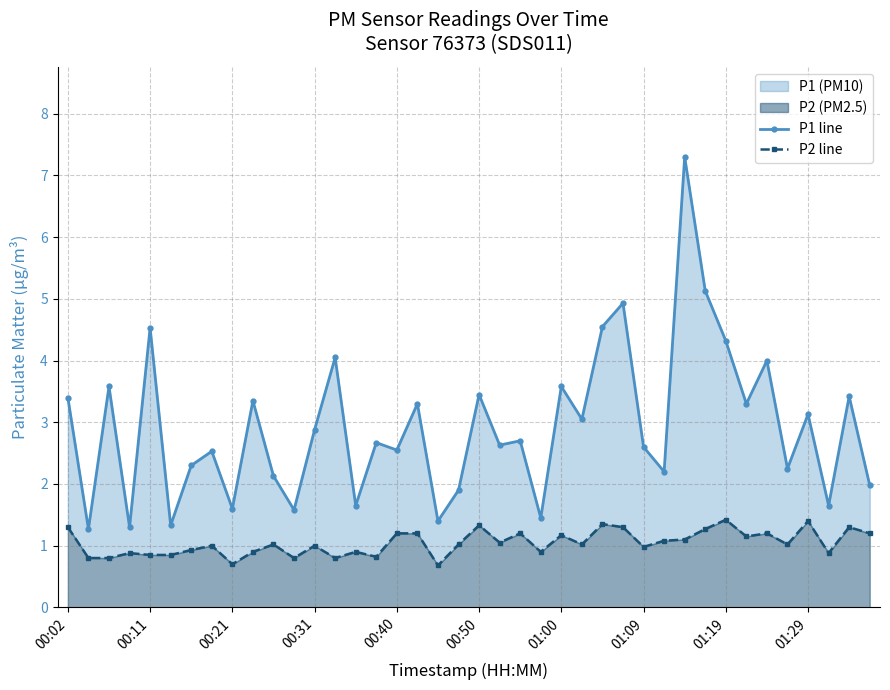

What is the highest value of the P1 line series?

7.3